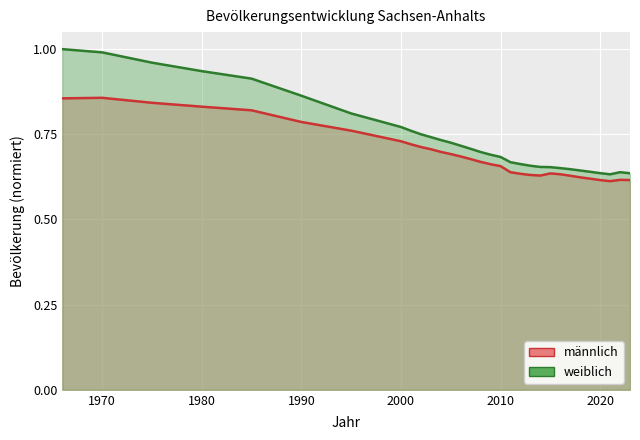

At which category is the sum across all series the highest?

1966